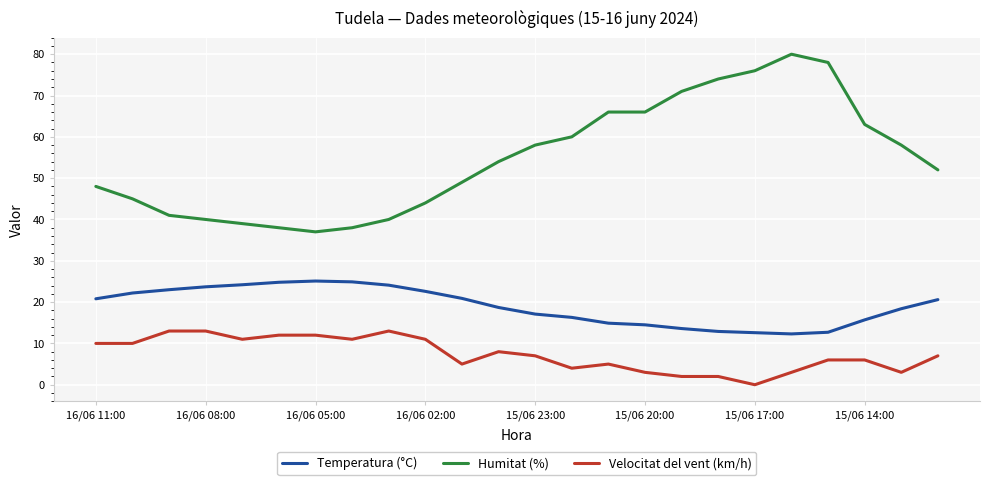

How many categories are shown in the chart?

24